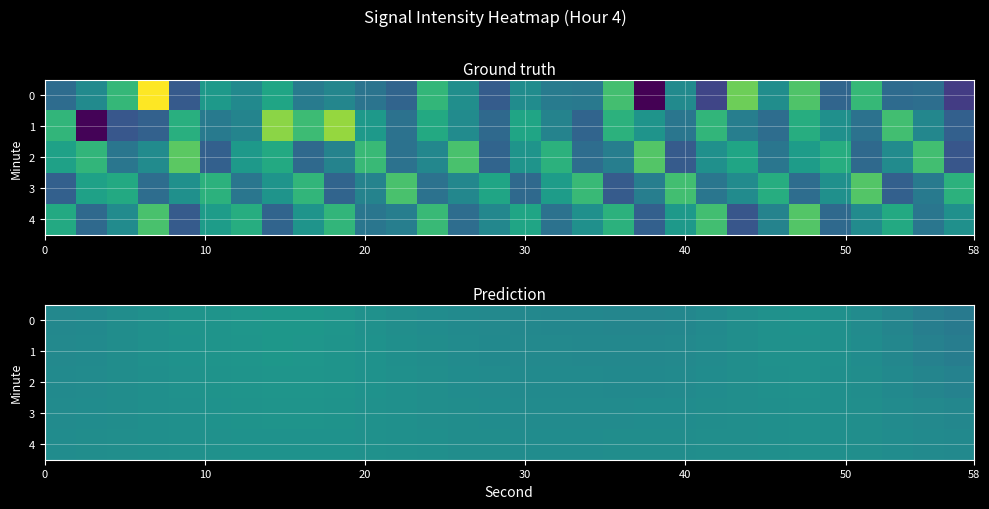

What is the sum of all 3 values?

-3343.1